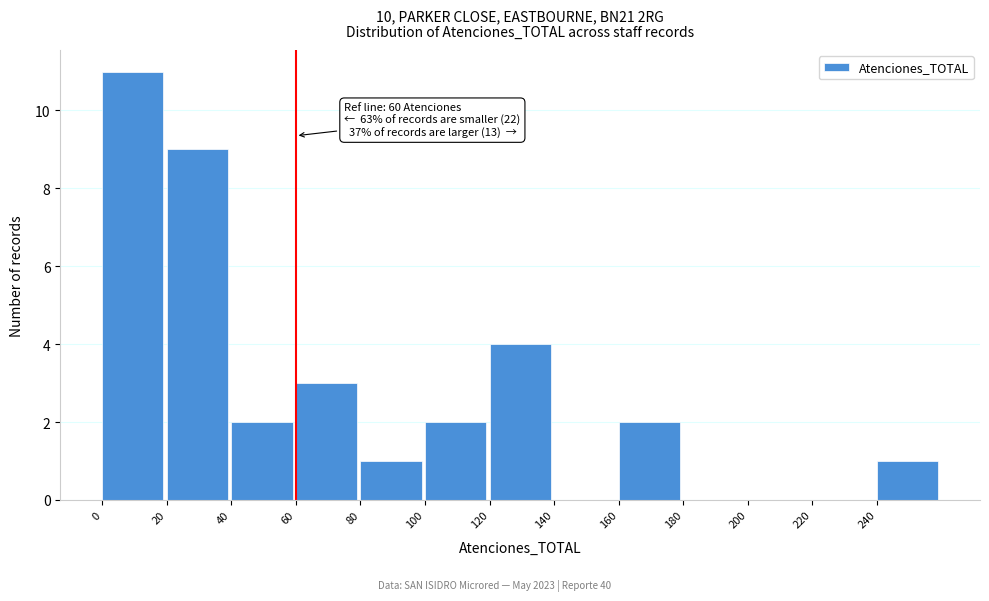

Over which range of the x-axis is the bar tallest?

0 to 20